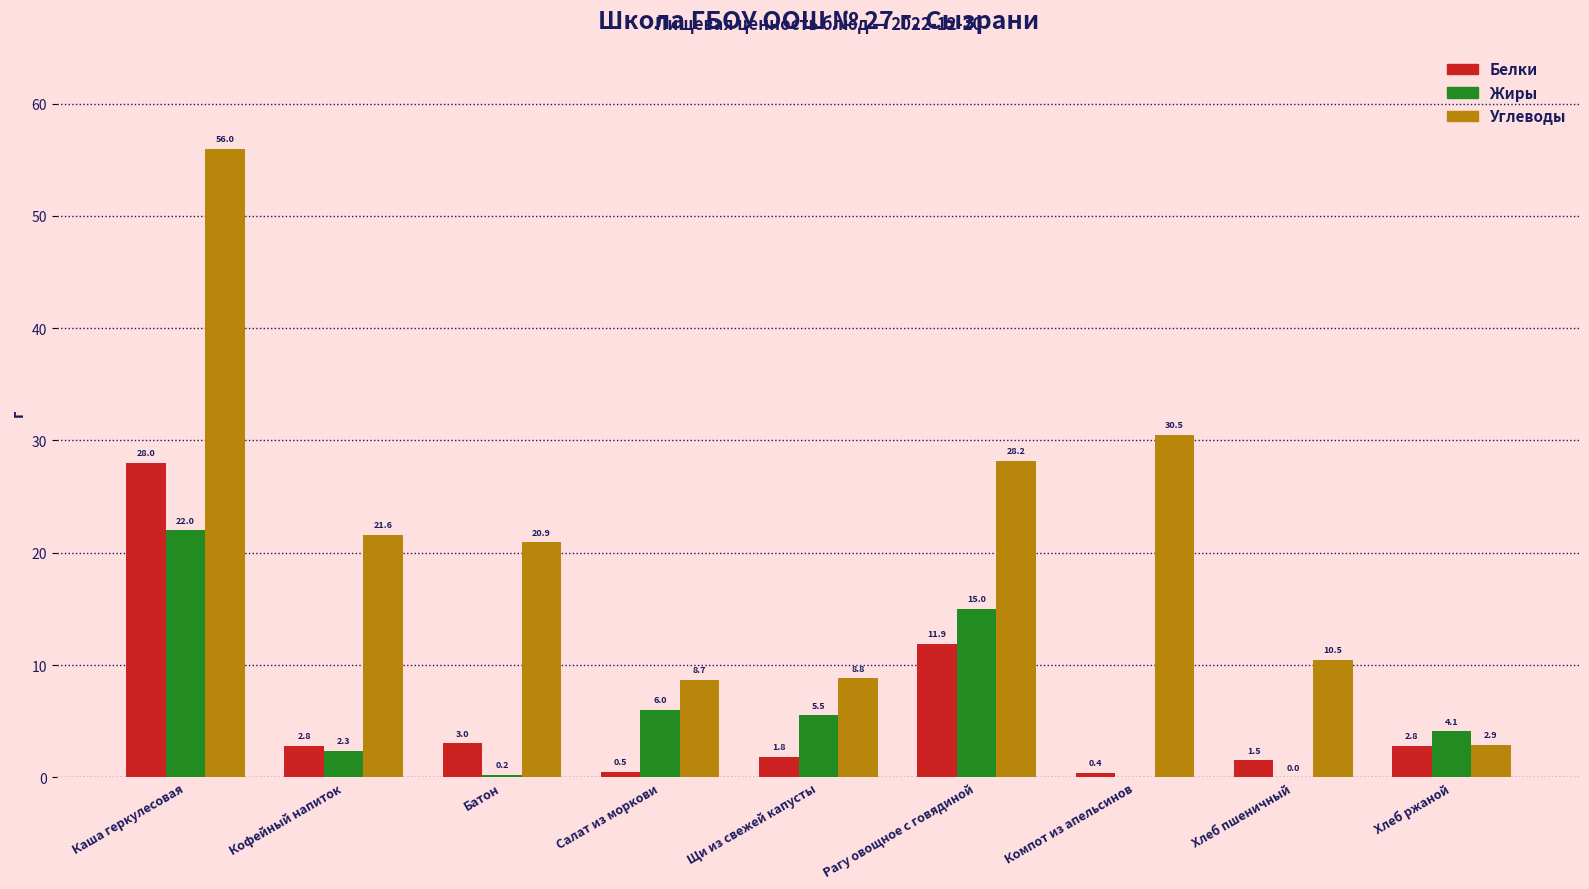

Which series has the largest range (max minus min)?

Углеводы